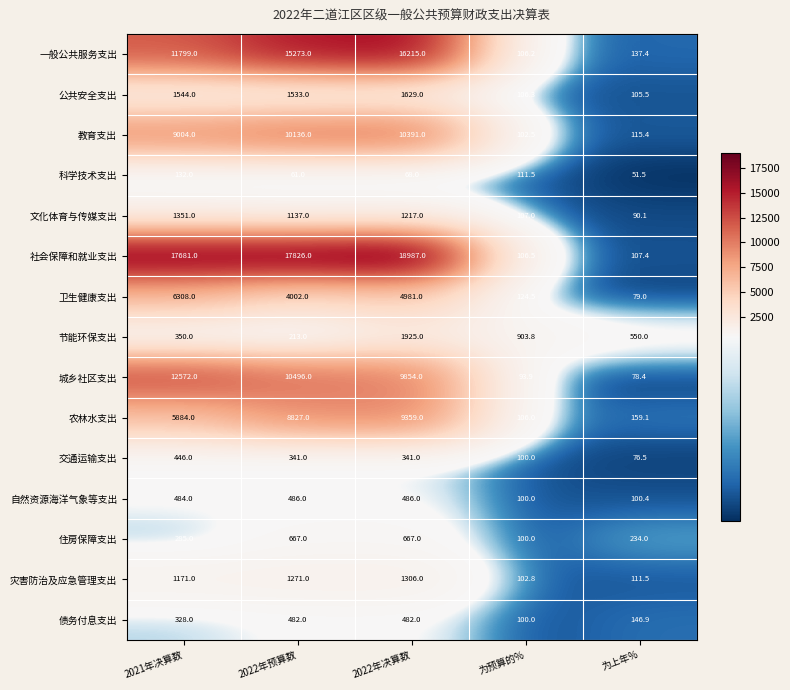

At 2021年决算数, list the series in order from largest to smallest.

社会保障和就业支出, 城乡社区支出, 一般公共服务支出, 教育支出, 卫生健康支出, 农林水支出, 公共安全支出, 文化体育与传媒支出, 灾害防治及应急管理支出, 自然资源海洋气象等支出, 交通运输支出, 节能环保支出, 债务付息支出, 住房保障支出, 科学技术支出